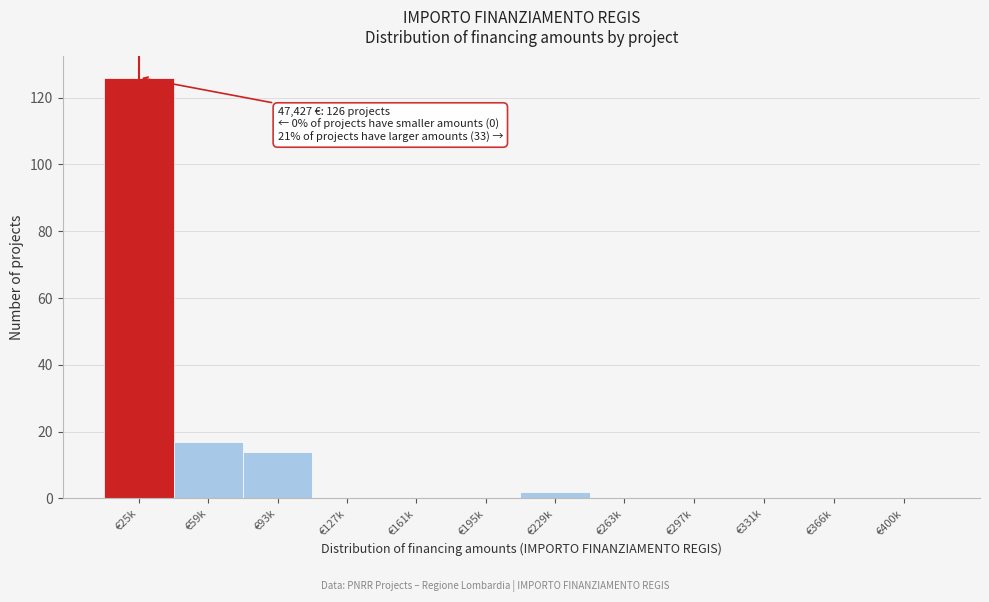

Reading left to right, transcribe all the data shown in this chart.

€25k=126	€59k=17	€93k=14	€127k=0	€161k=0	€195k=0	€229k=2	€263k=0	€297k=0	€331k=0	€366k=0	€400k=0